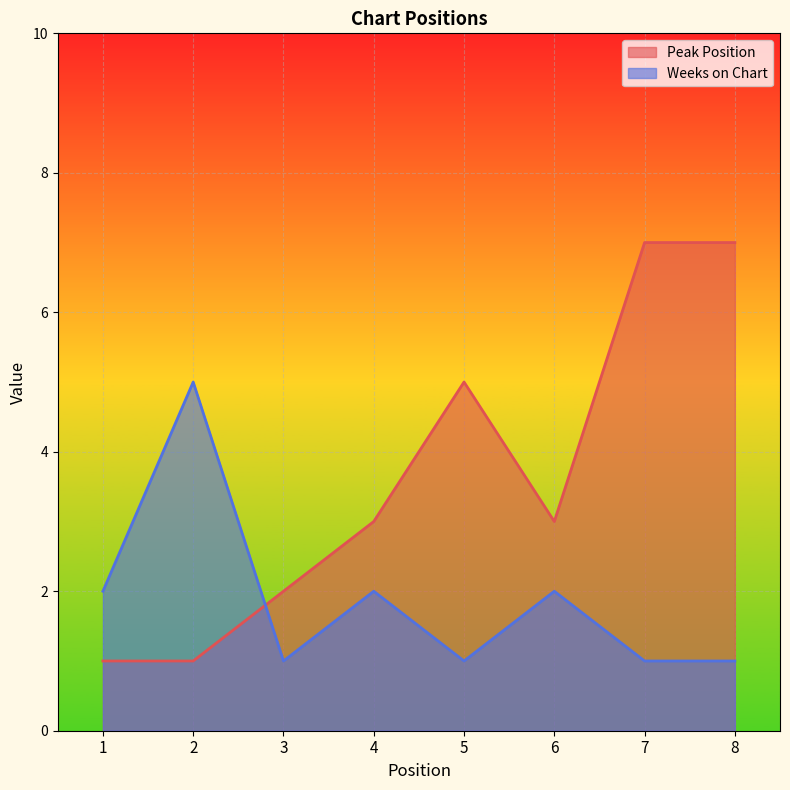

What is the difference between the highest and lowest values at 8?

6